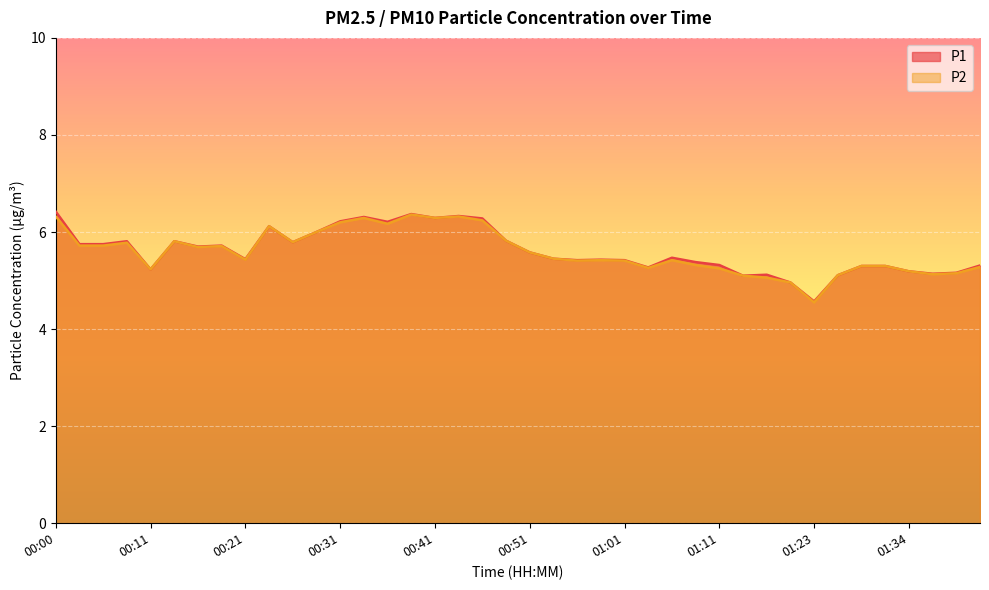

What is the difference between the second highest and second lowest values in the P1 series?

1.4